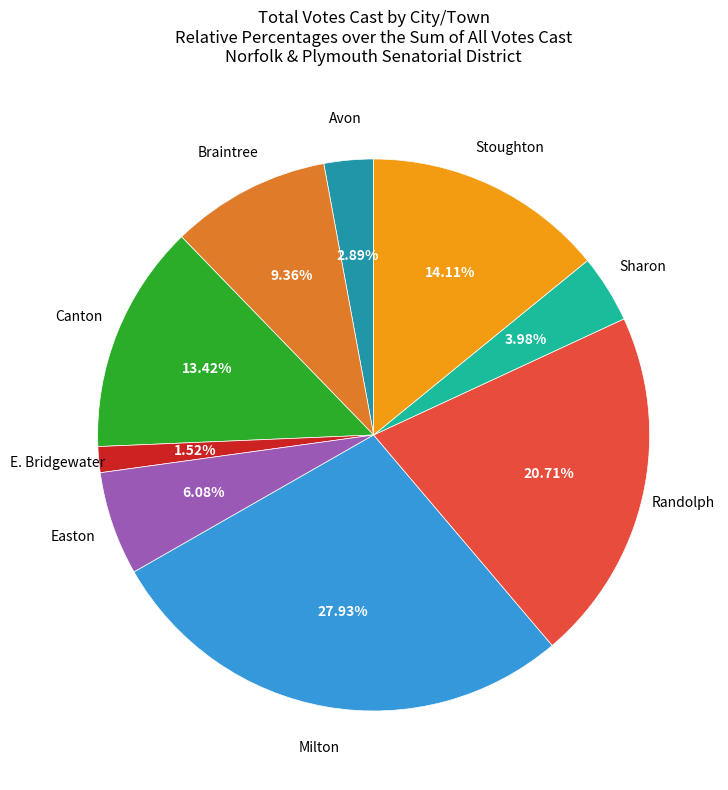

How many slices are in this pie chart?

9